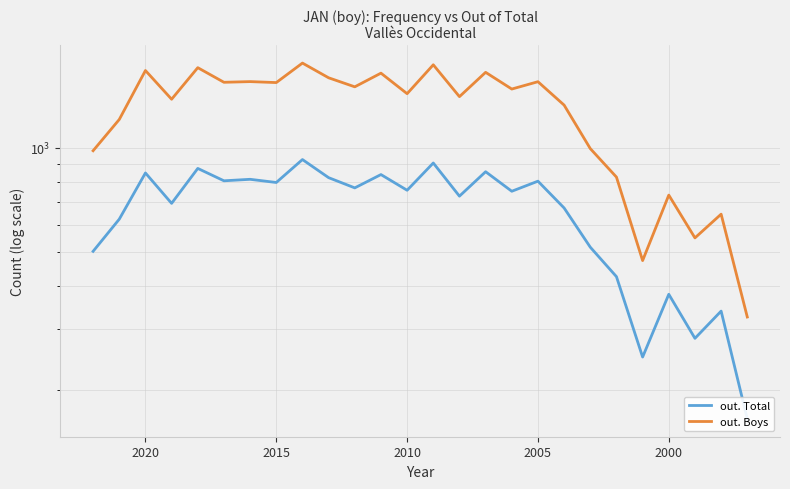

Reading left to right, extract all data points from this chart.

out. Total: 503	623	847	692	873	804	812	795	926	821	767	838	755	905	726	854	750	802	671	517	425	249	378	282	338	165
out. Boys: 982	1209	1674	1383	1706	1548	1555	1545	1759	1595	1502	1645	1435	1739	1407	1654	1480	1554	1330	996	824	473	731	550	644	325